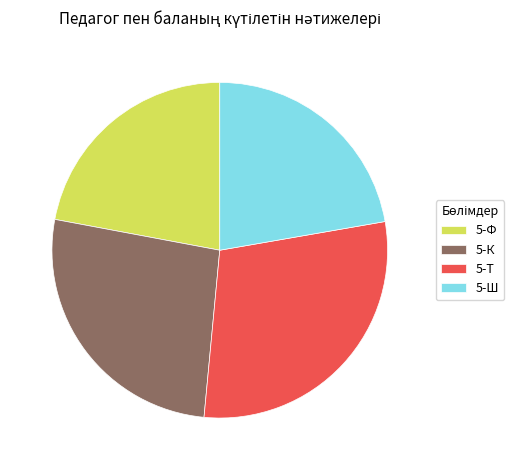

How many slices are in this pie chart?

4